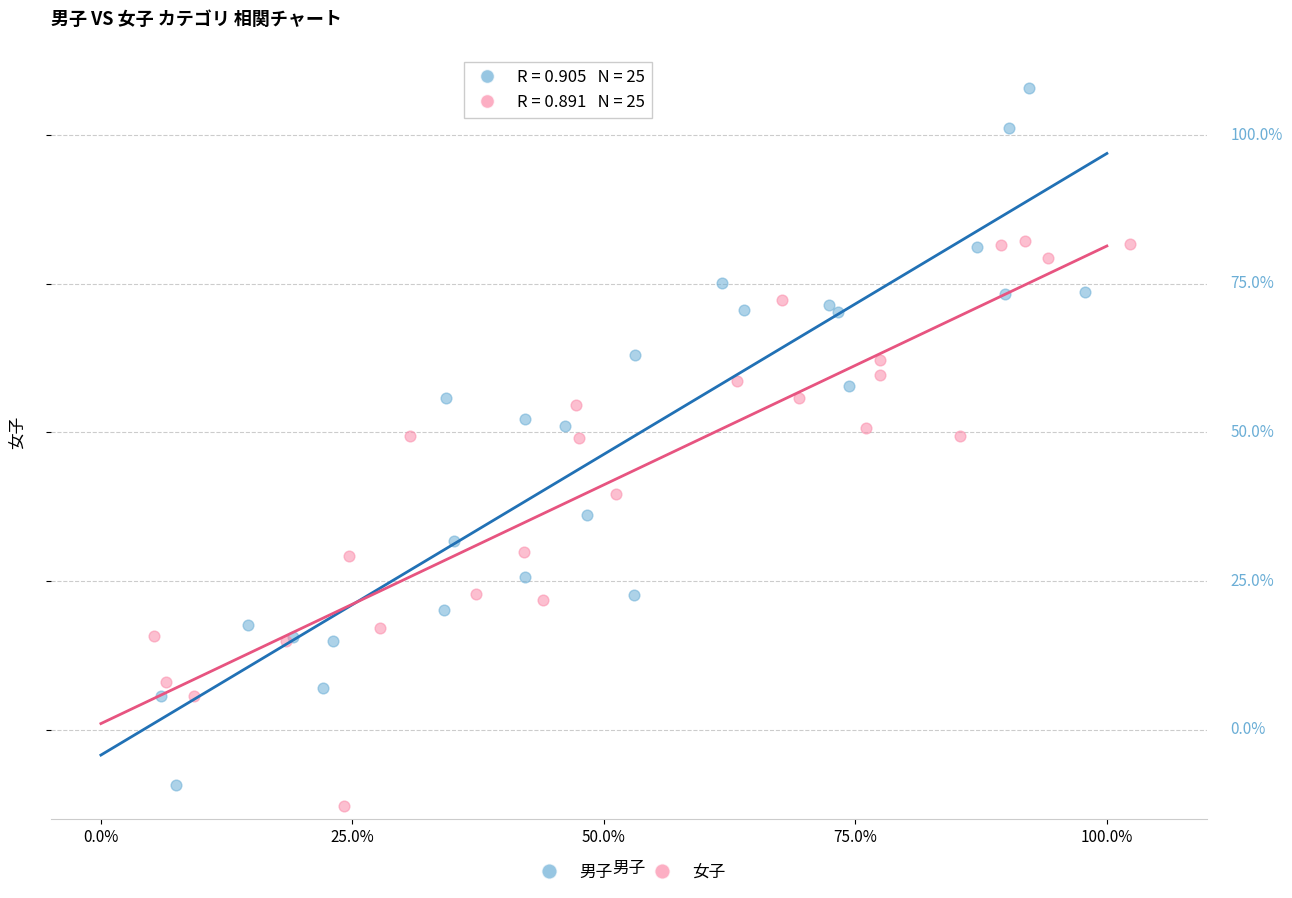

Which series reaches the maximum Y coordinate?

男子